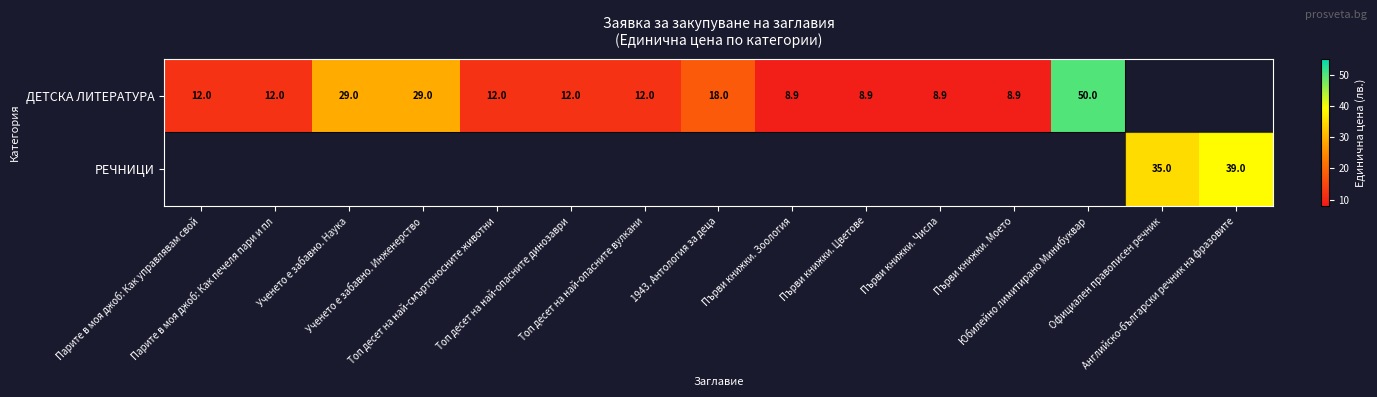

Is it true that ДЕТСКА ЛИТЕРАТУРА equals 12.0 at Топ десет на най-опасните динозаври?

True